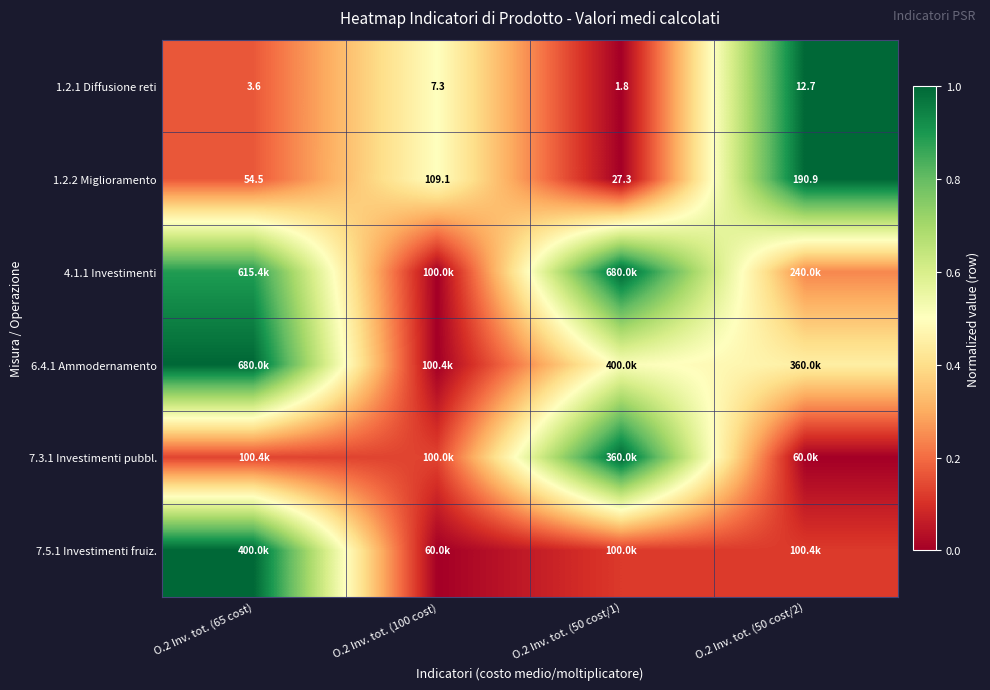

List the labels in order of 4.1.1 Investimenti value, largest first.

O.2 Inv. tot. (50 cost/1), O.2 Inv. tot. (65 cost), O.2 Inv. tot. (50 cost/2), O.2 Inv. tot. (100 cost)